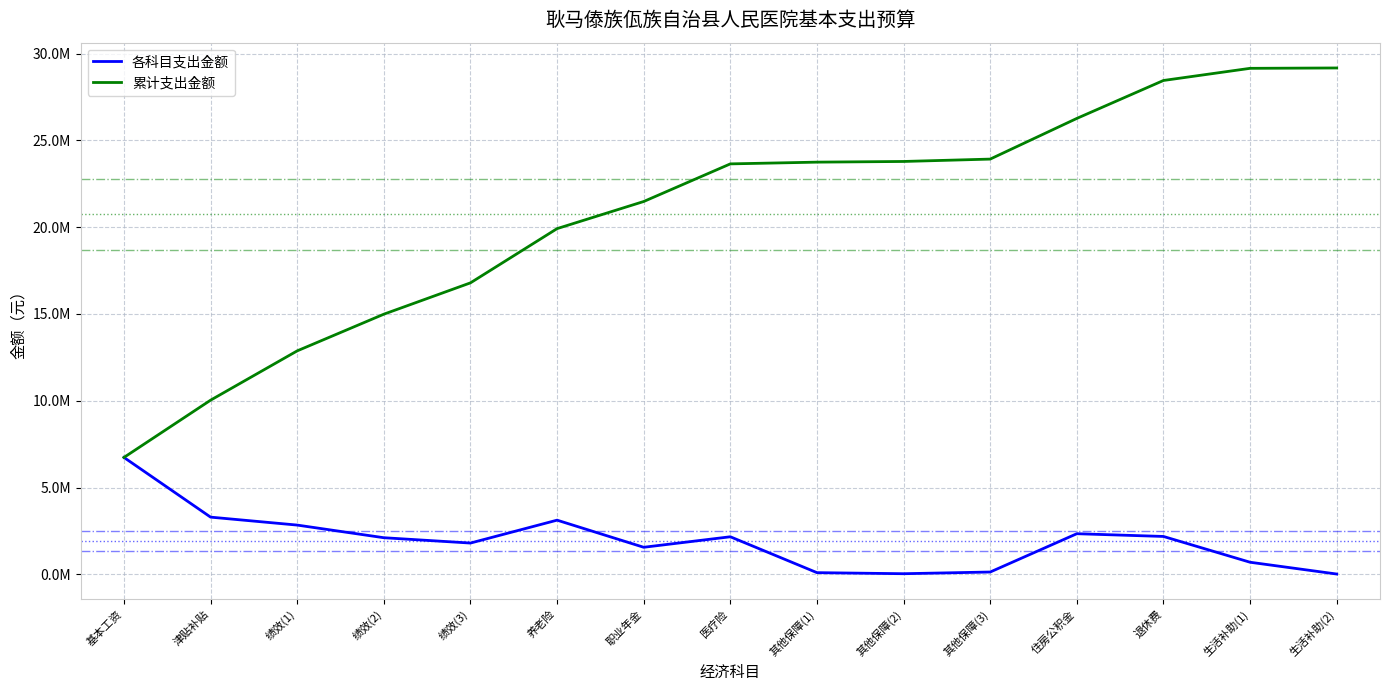

True or false: 各科目支出金额 has more than 0 interior local peaks.

True